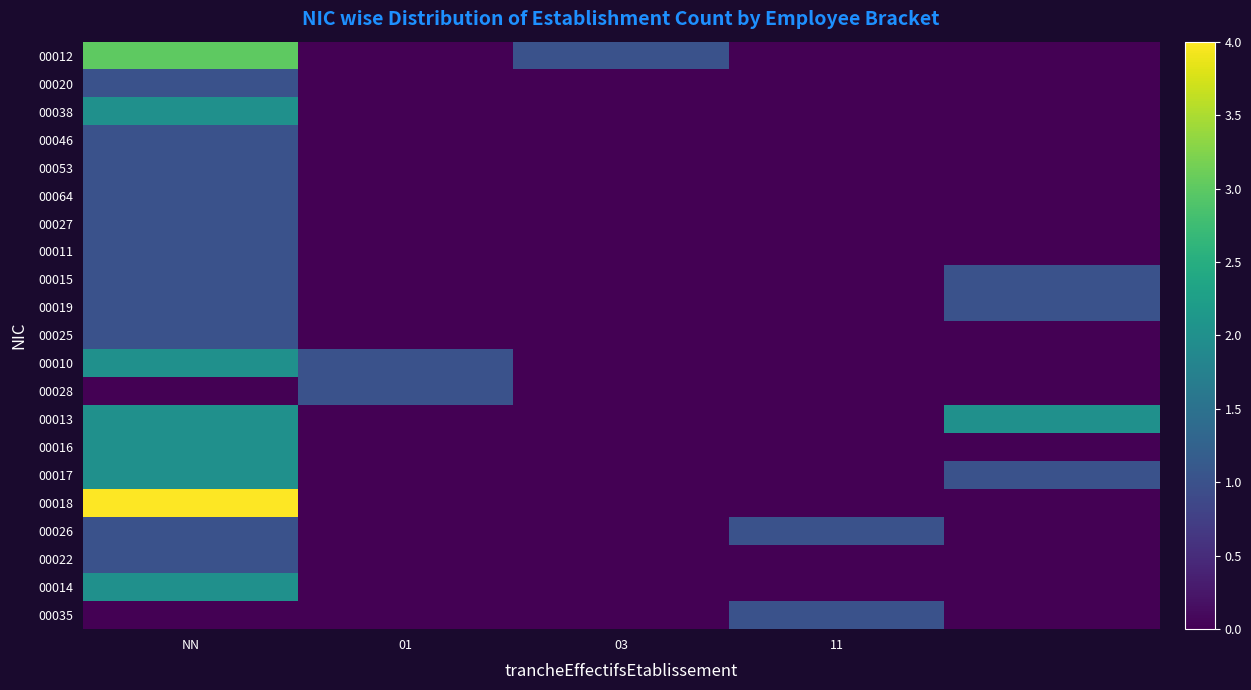

How many distinct data groups are displayed?

21